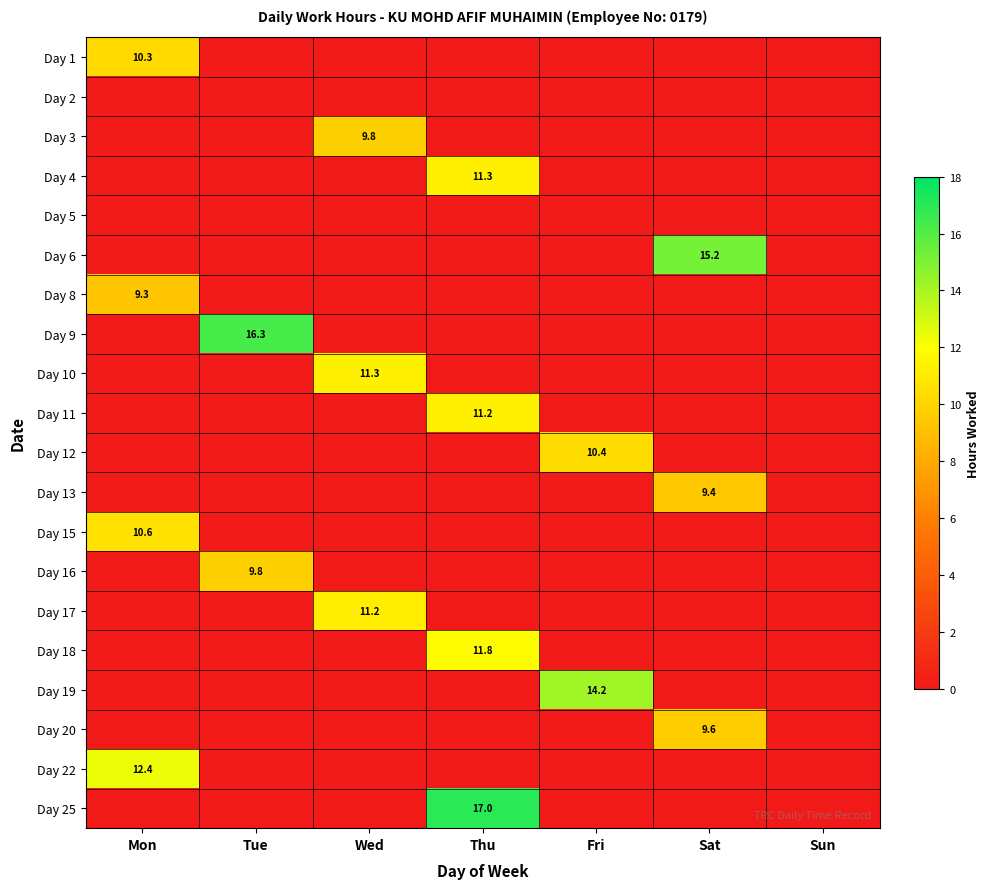

The value of Day 15 at Mon is 10.6. True or false?

True